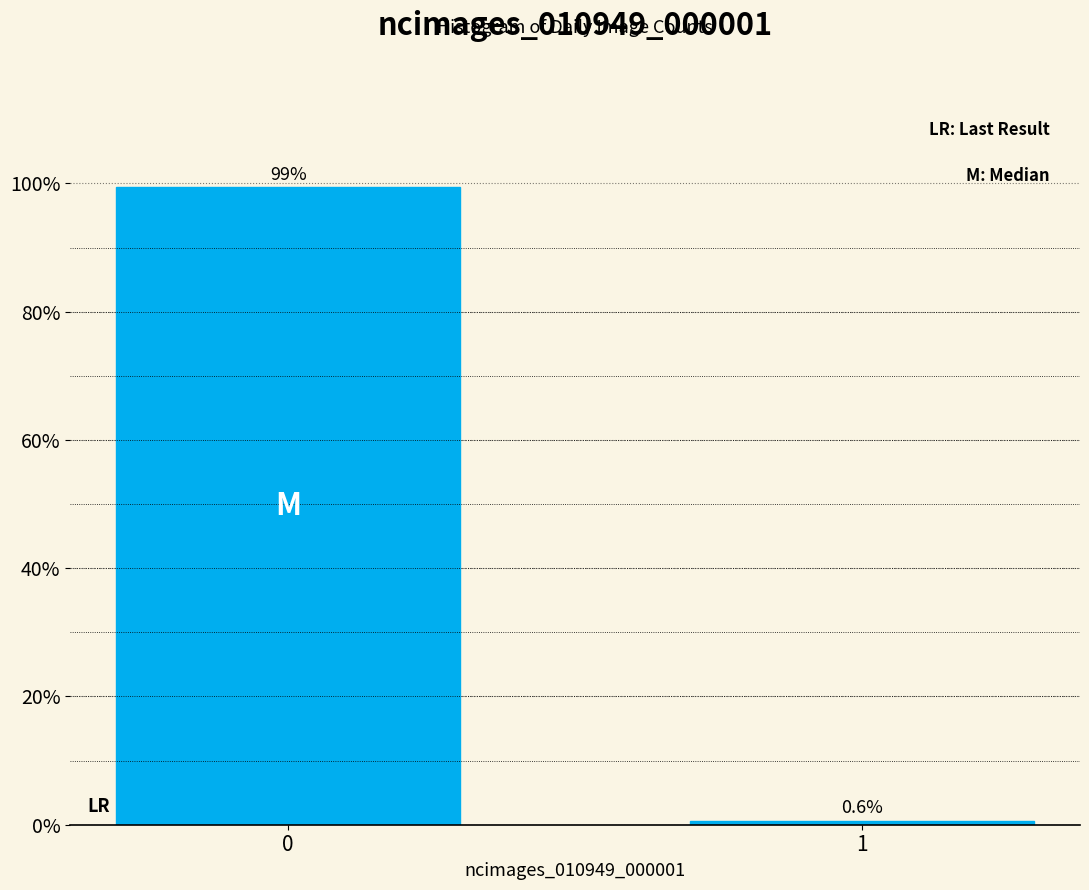

Reading right to left, what are all the values shown in this chart?

1=0.6	0=99.4